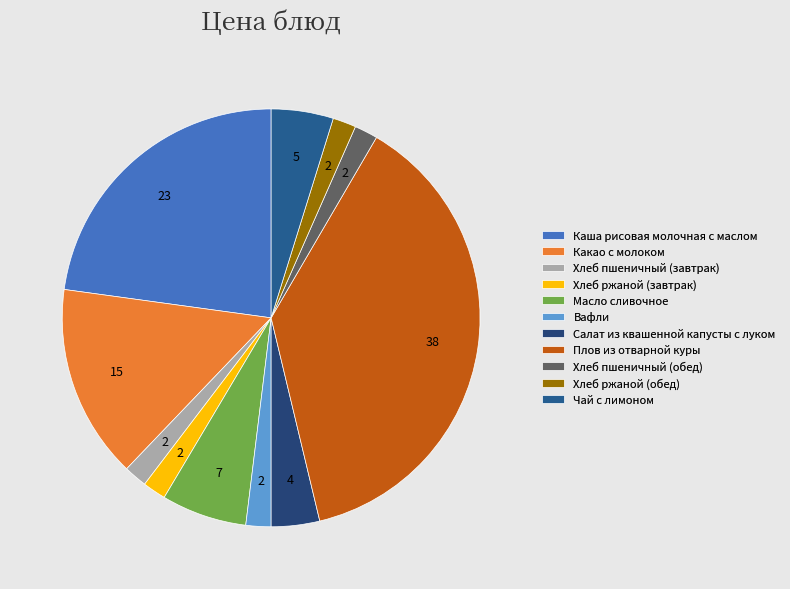

What is the smallest slice in the pie chart?

Хлеб пшеничный (завтрак)